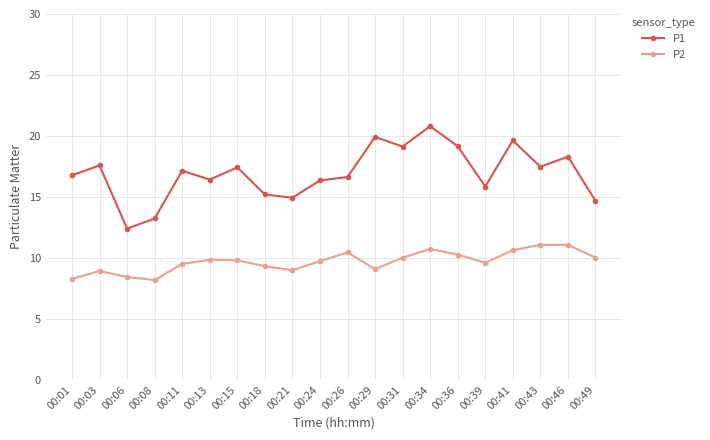

At 00:13, list the series in order from largest to smallest.

P1, P2